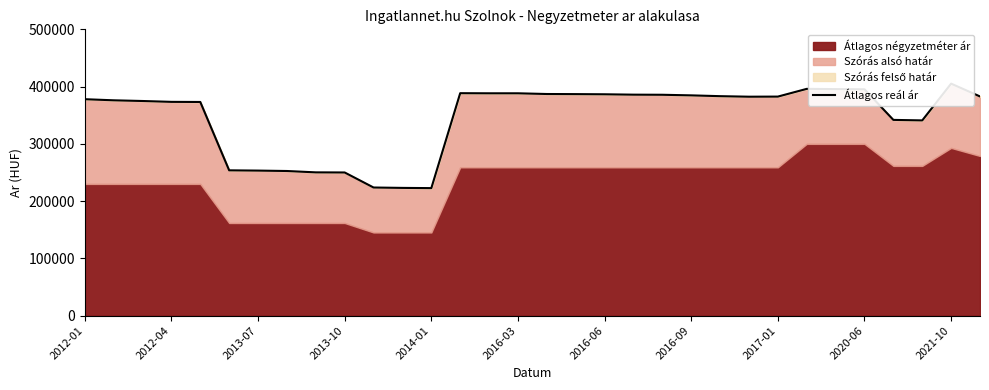

What is the greatest value displayed?

405150